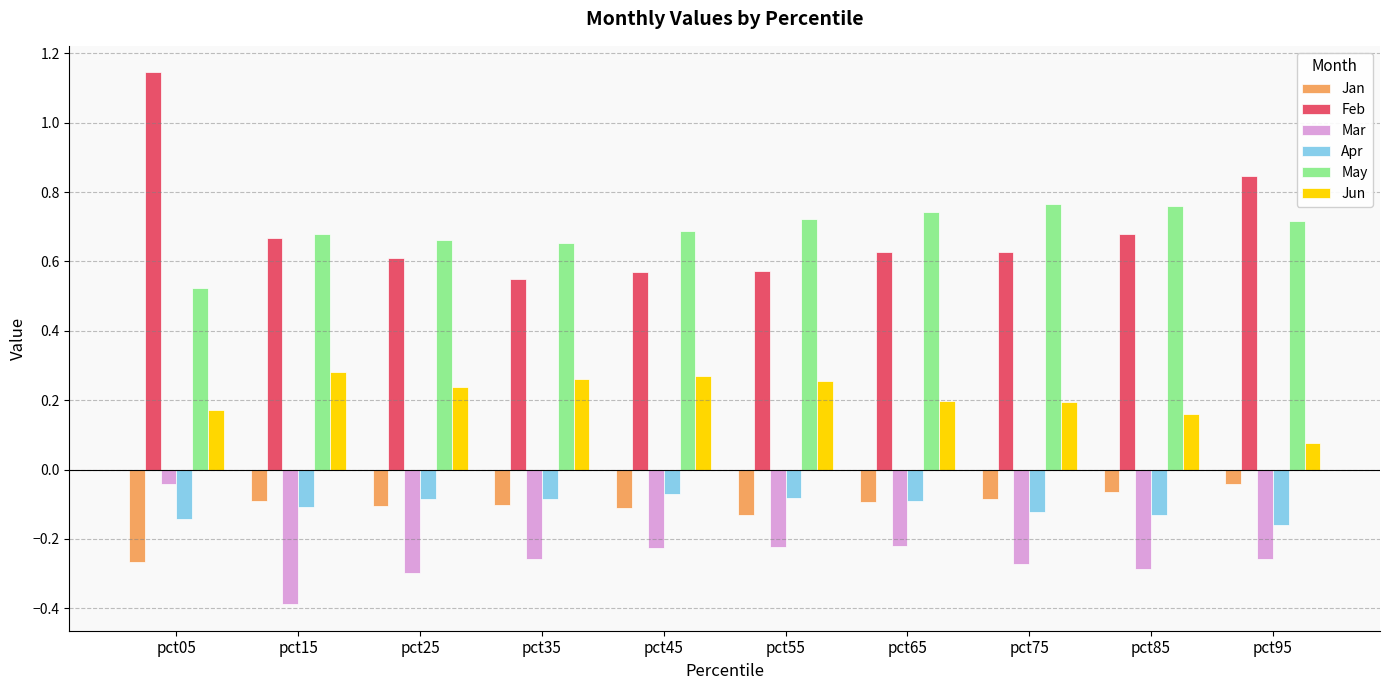

At which category does the chart reach its peak across all series?

pct05